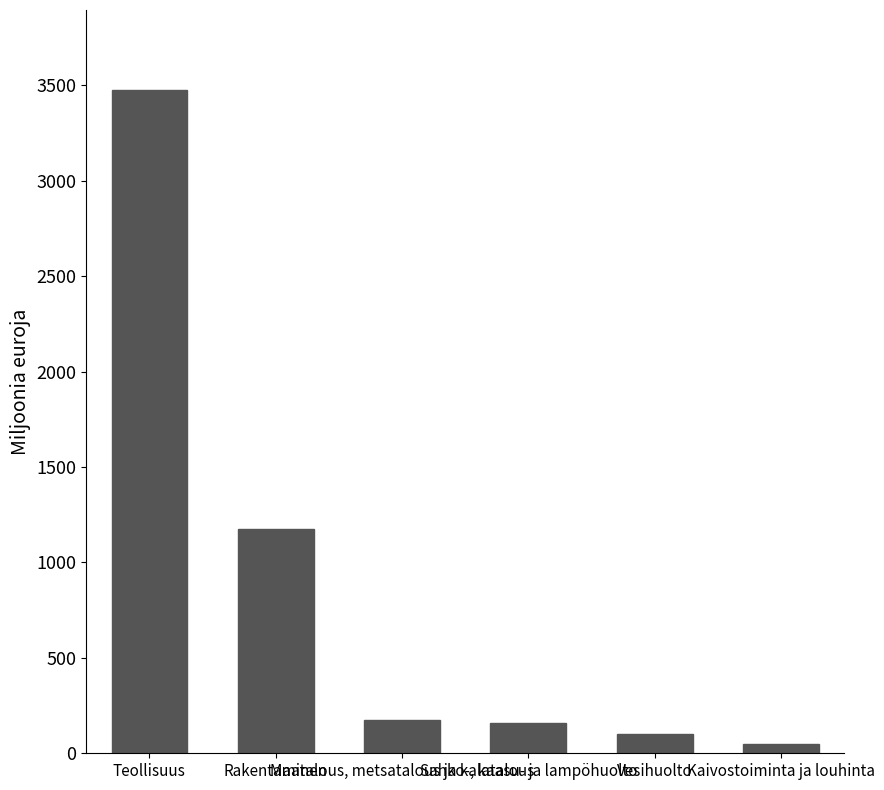

What is the smallest value displayed?

49.0